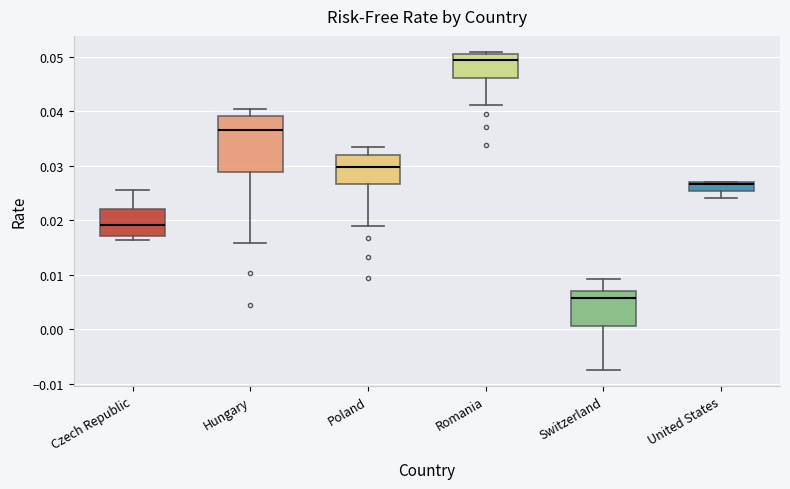

Reading left to right, read every box against the y-axis: the position of its median line, the range the box covers, and the ends of its whiskers. The values are not printed on the chart, so give them approximately, as read against the axis.

Czech Republic: median 0.019, box 0.017 to 0.022, whiskers 0.016 to 0.025
Hungary: median 0.037, box 0.029 to 0.039, whiskers 0.016 to 0.040
Poland: median 0.030, box 0.027 to 0.032, whiskers 0.019 to 0.034
Romania: median 0.049, box 0.046 to 0.050, whiskers 0.041 to 0.051
Switzerland: median 0.006, box 0.001 to 0.007, whiskers -0.007 to 0.009
United States: median 0.027 (drawn on the box's upper edge), box 0.025 to 0.027, whiskers 0.024 to 0.027